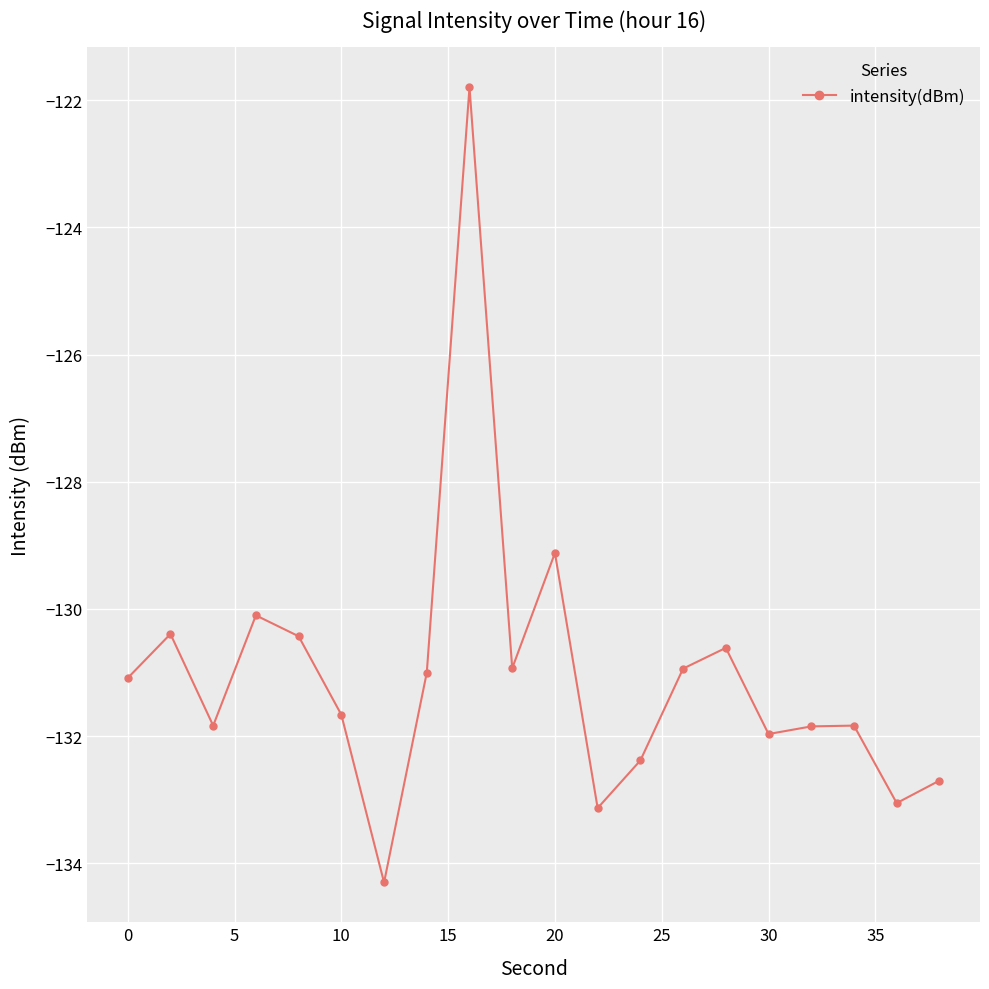

How many points are higher than both their immediate neighbors (excluding endpoints)?

6